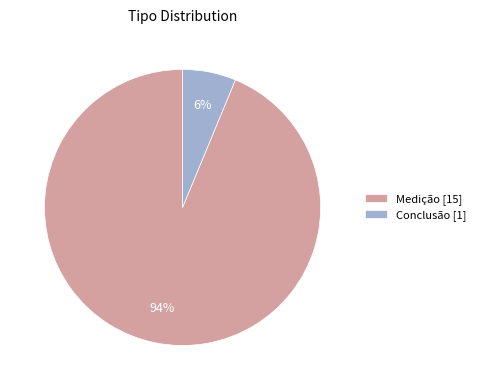

Do Conclusão [1] and Medição [15] together represent more than half of the pie?

Yes